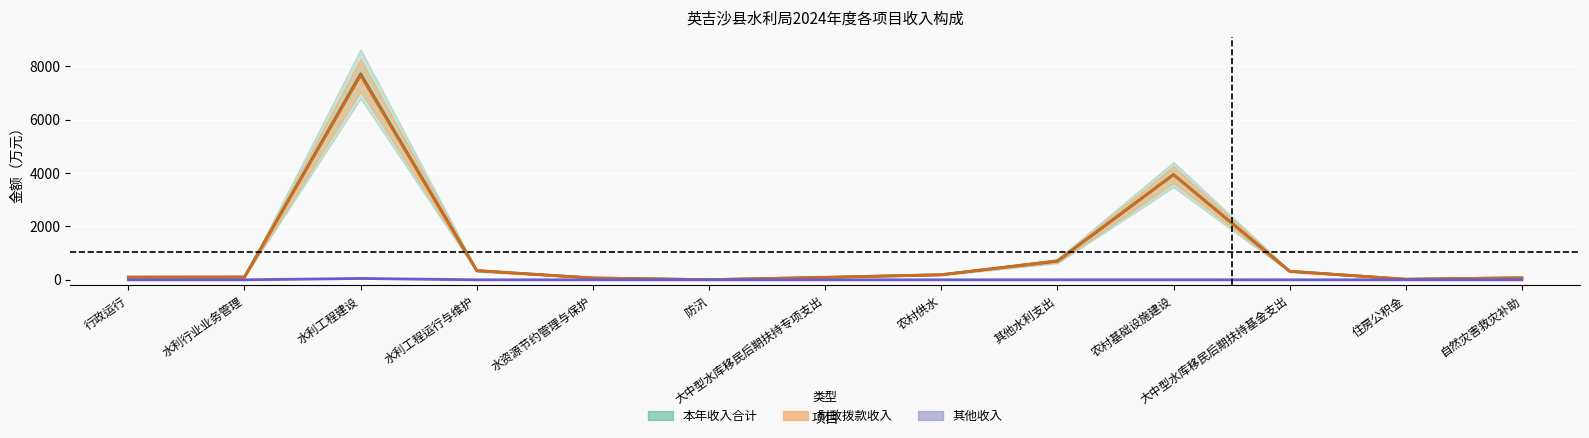

True or false: 其他收入 and 财政拨款收入 cross at least once.

False